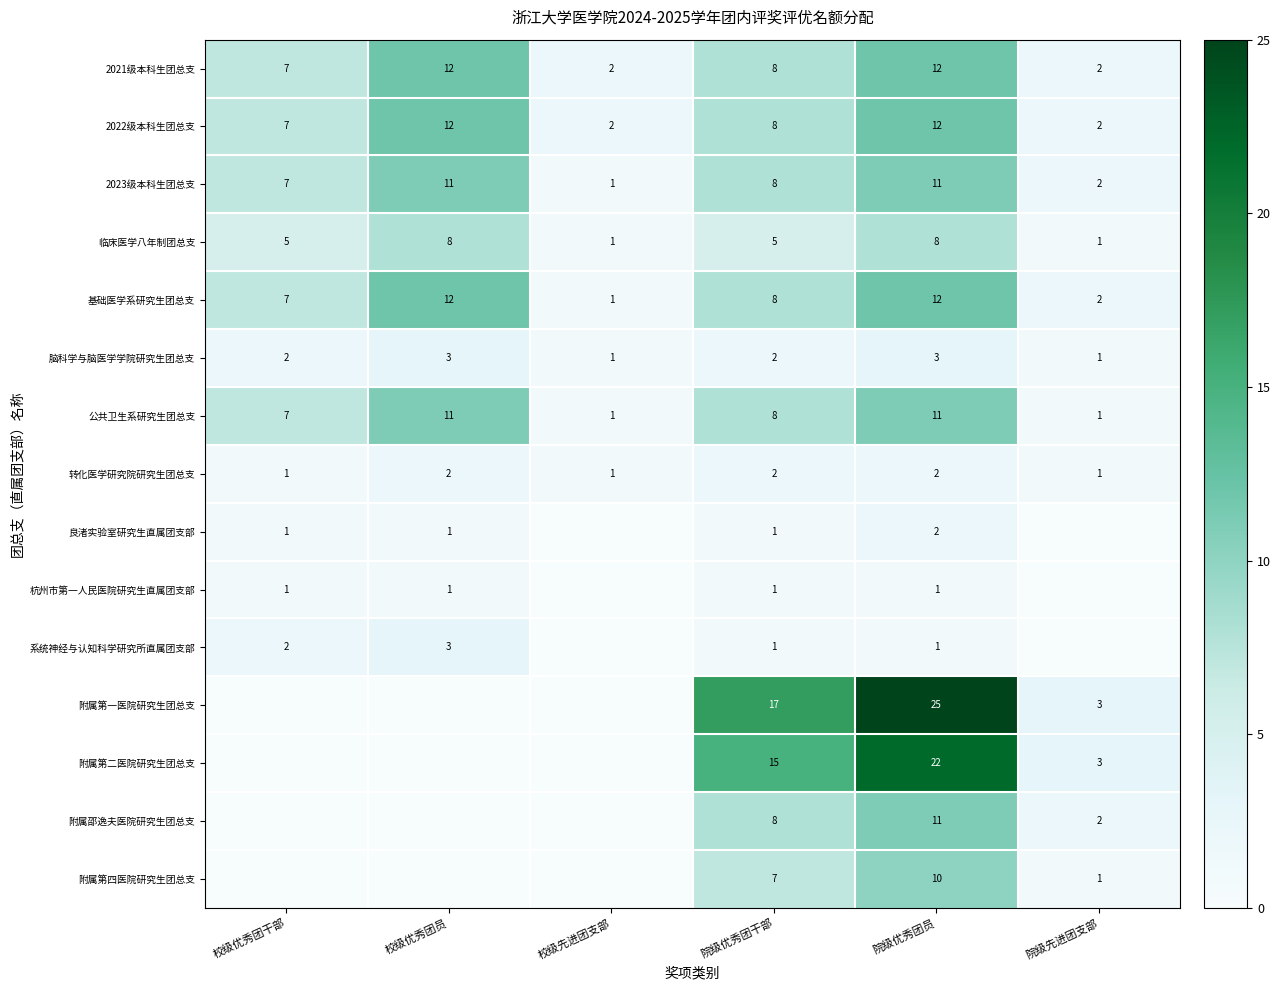

Where is 2023级本科生团总支 nearest to the value 6?

校级优秀团干部